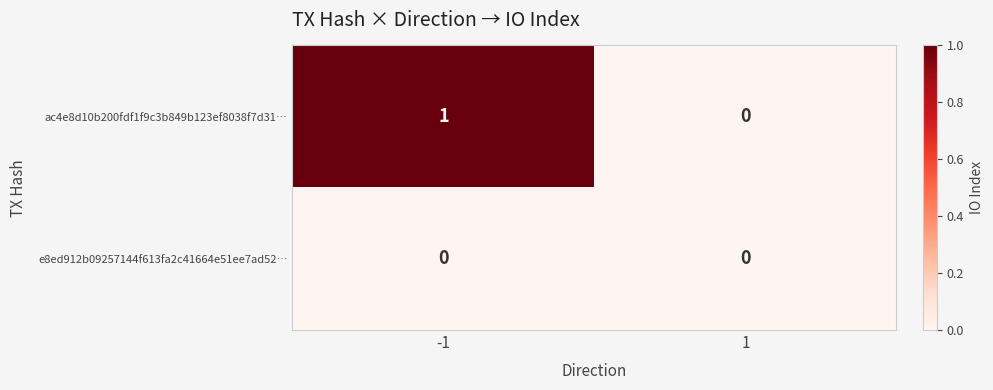

Between -1 and 1, which series saw the biggest shift?

ac4e8d10b200fdf1f9c3b849b123ef8038f7d31…